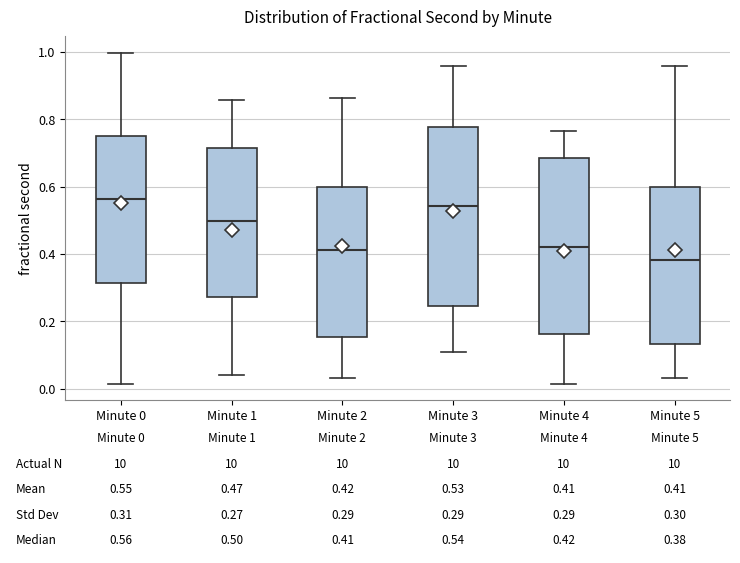

Which box's median line is the lowest?

Minute 5